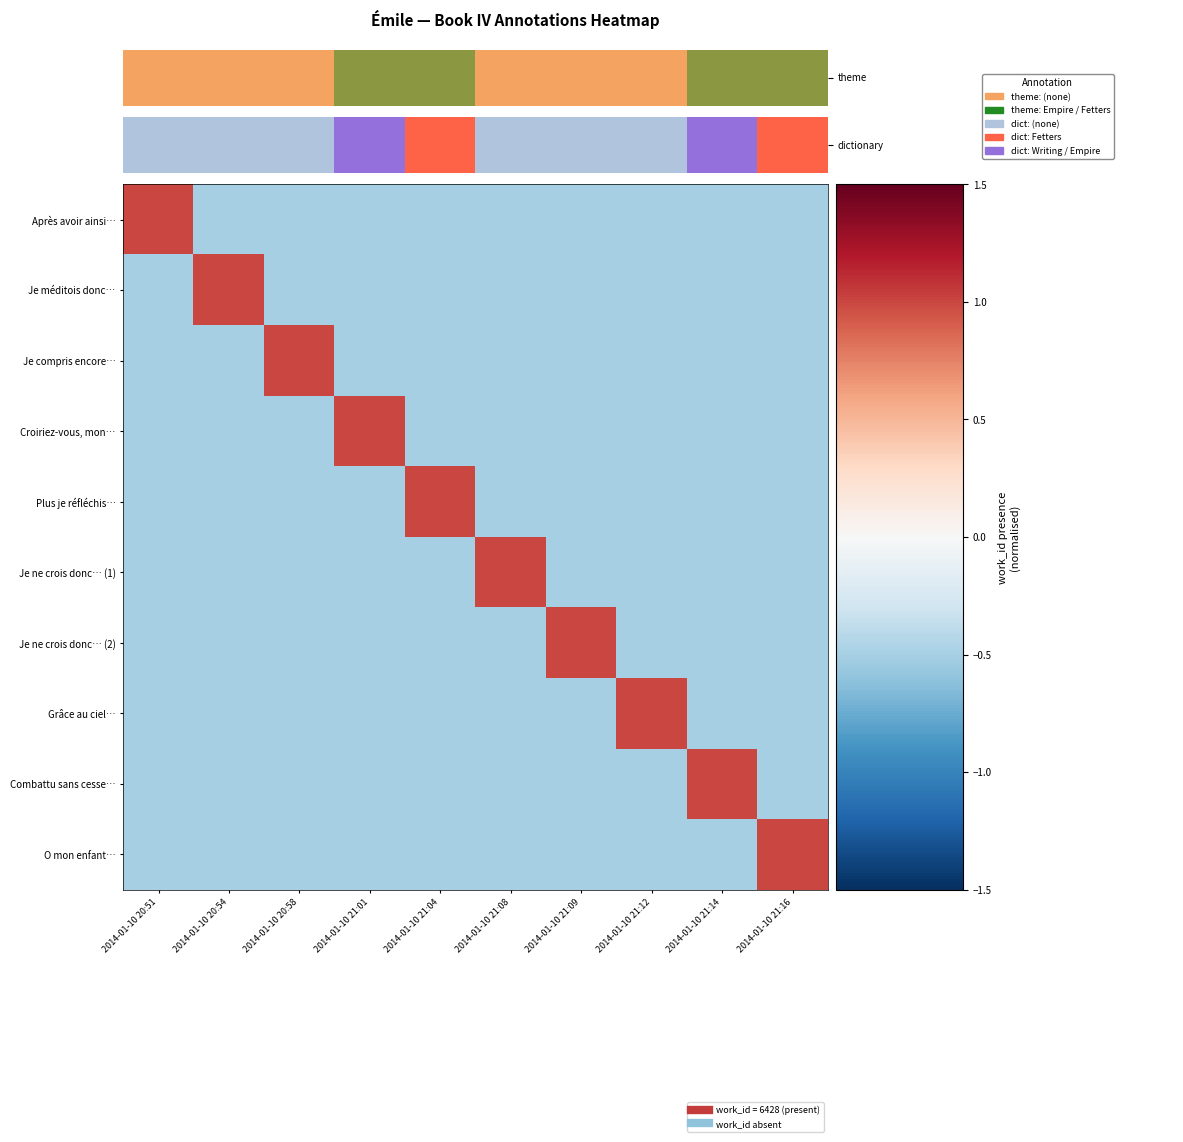

Count the number of data series in this chart.

10